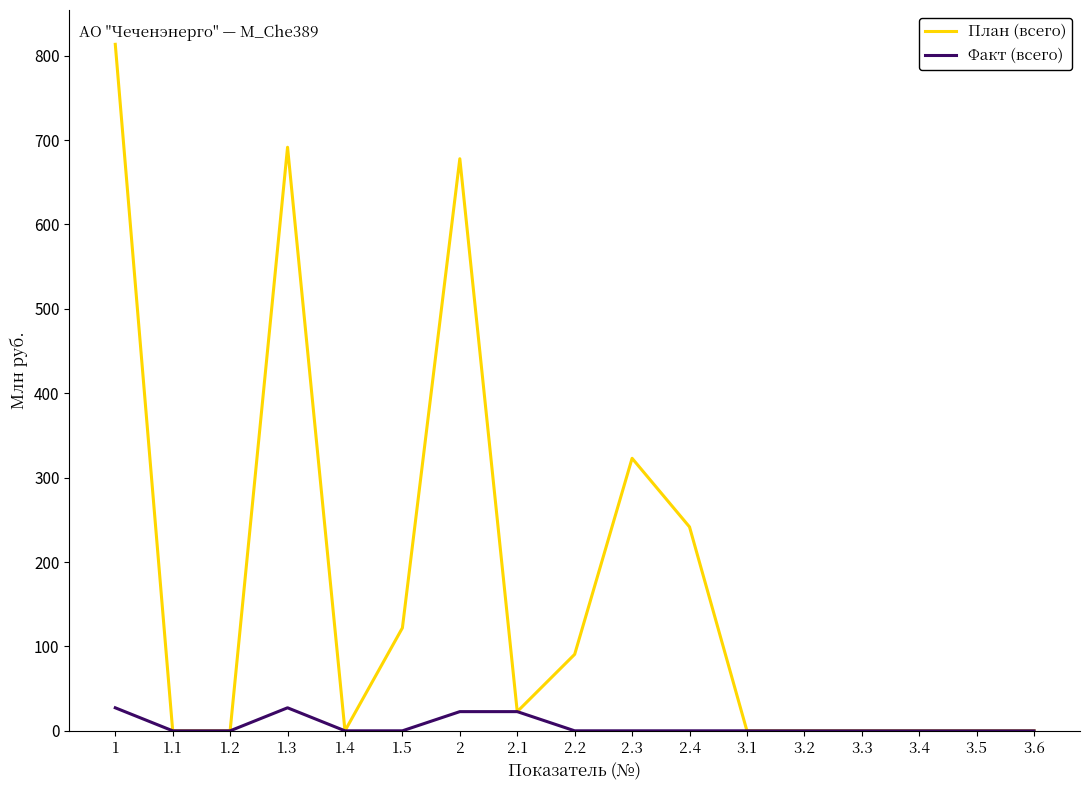

The План (всего) series shows 0.0 at 3.5. True or false?

True